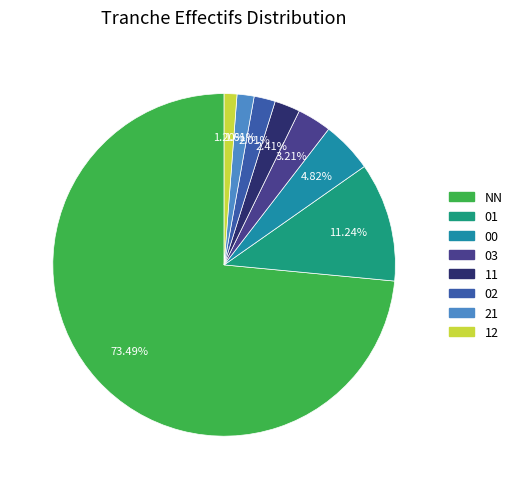

To the nearest percent, what is the difference between the largest and smallest slice percentages?

72%